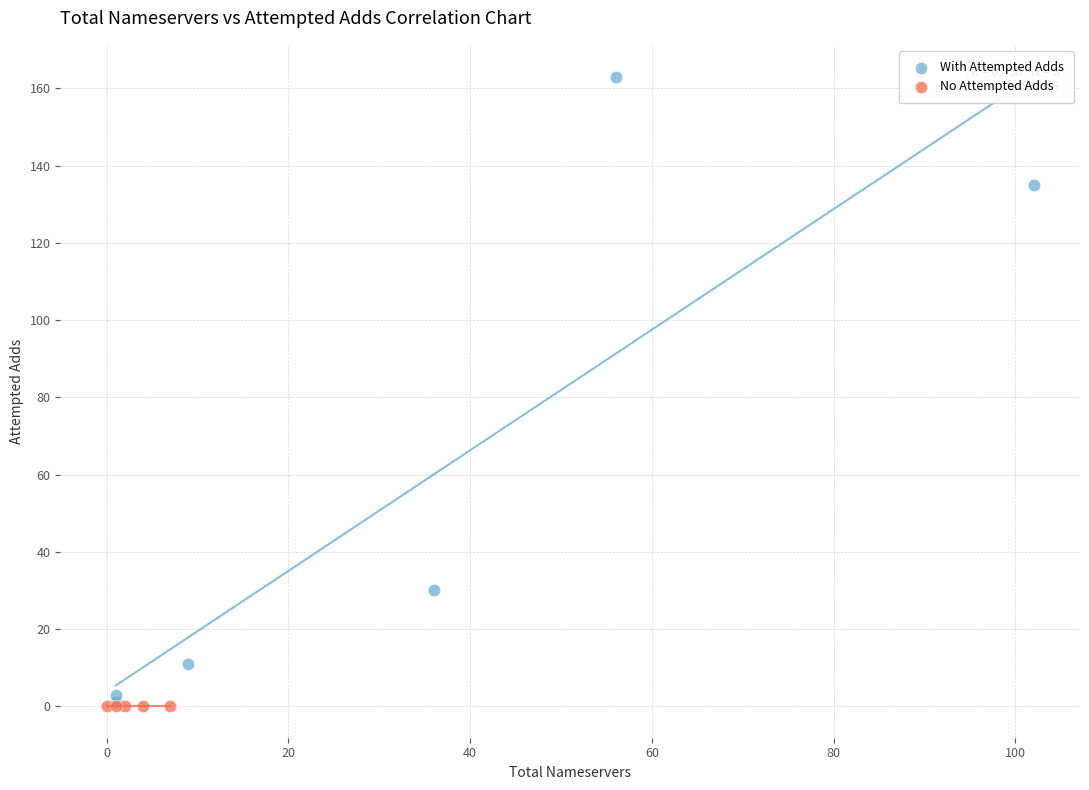

What are all the series names shown in the legend?

With Attempted Adds, No Attempted Adds